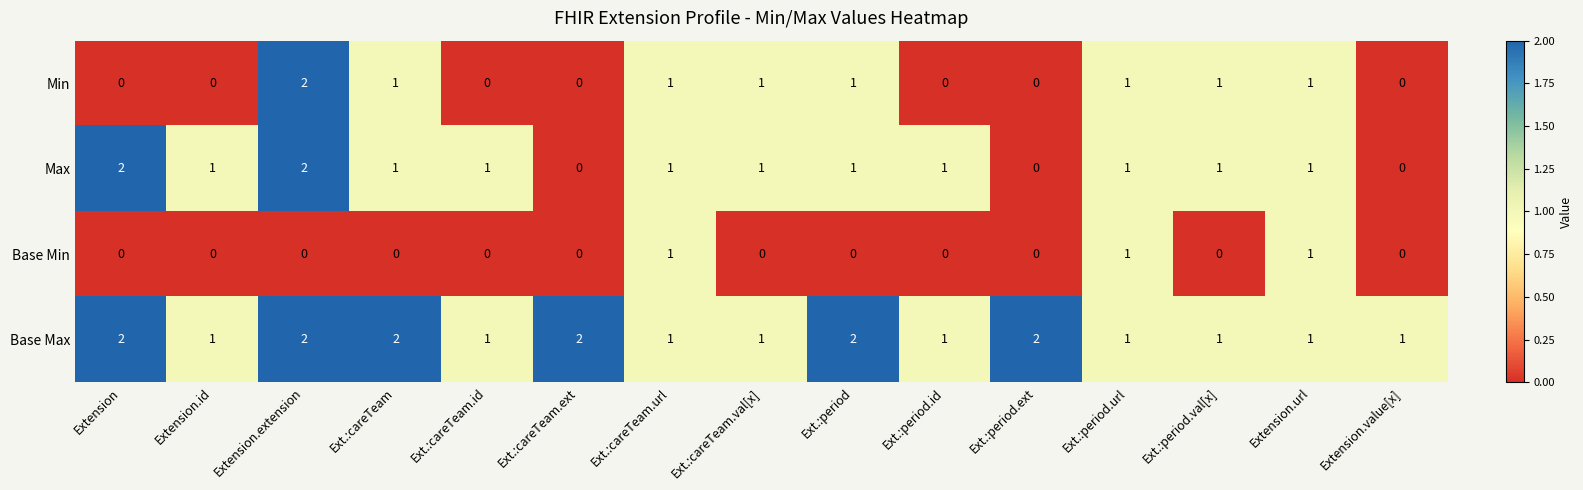

What is the total value across all series at Ext.:careTeam.val[x]?

3